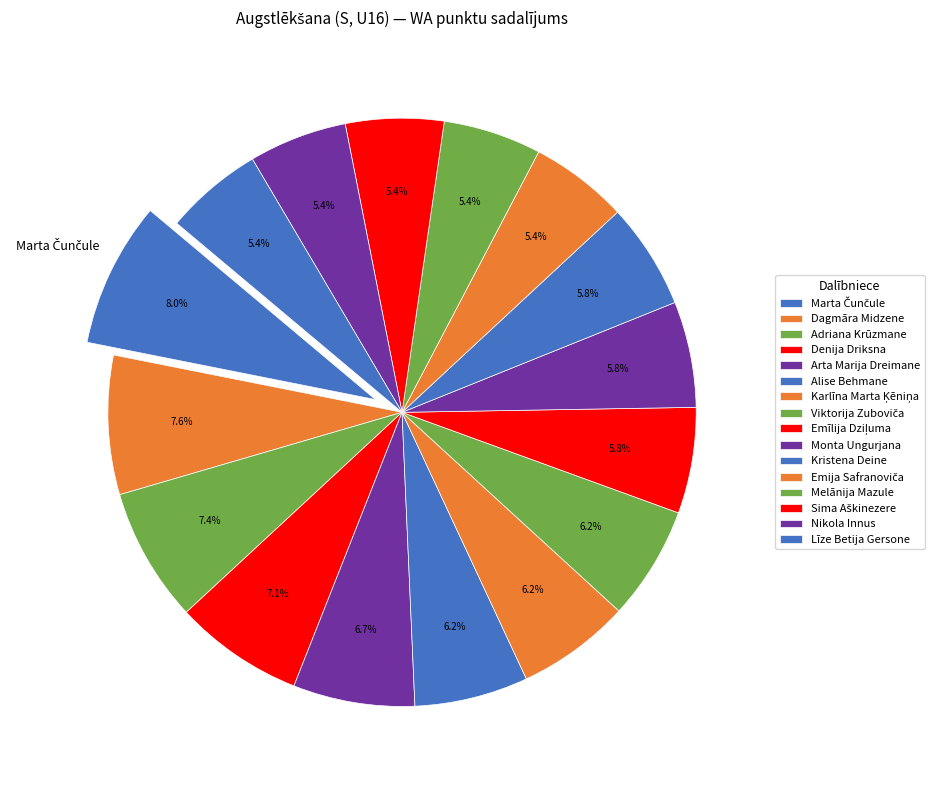

Count the number of slices in the pie.

16